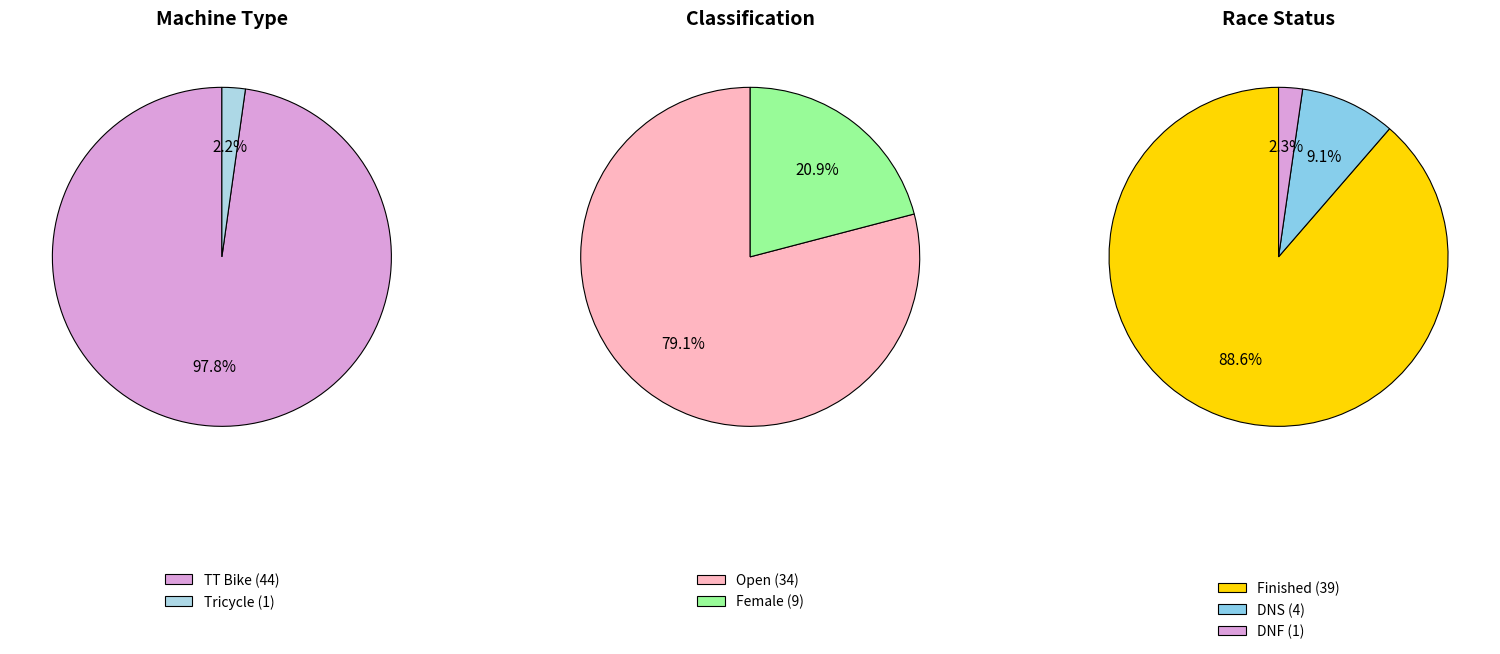

Count the number of slices in the pie.

2